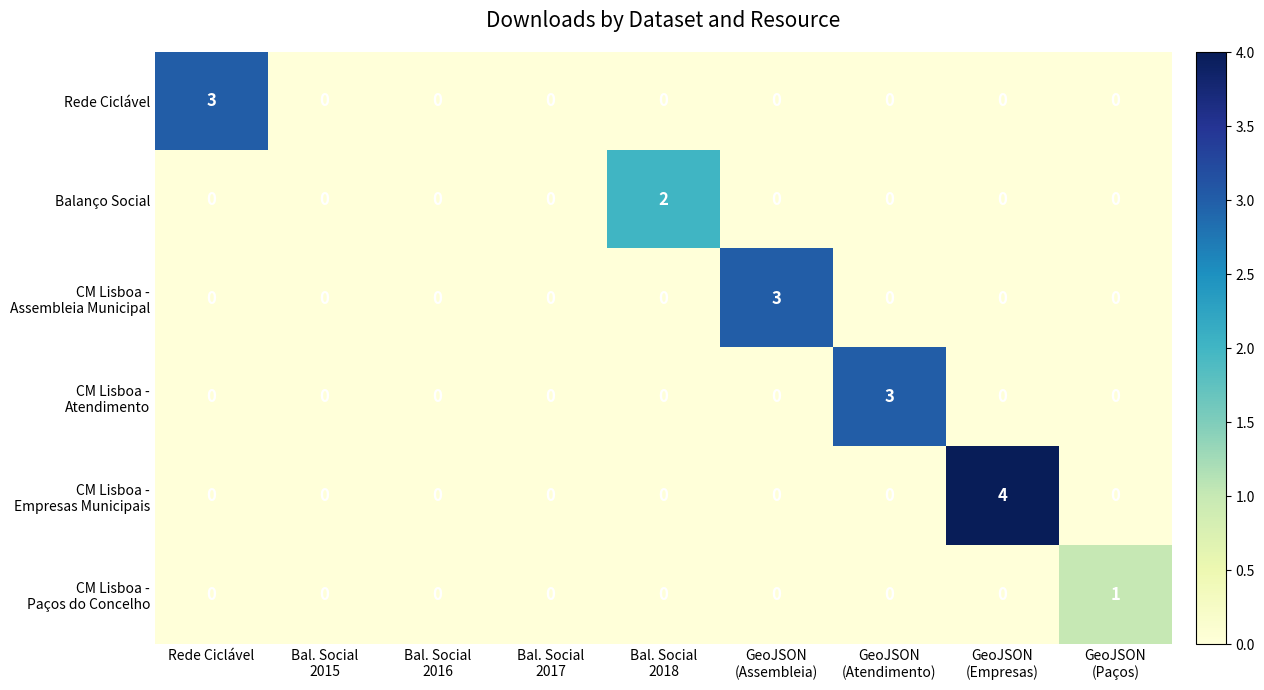

What is the difference between the highest and lowest values at Rede Ciclável?

3